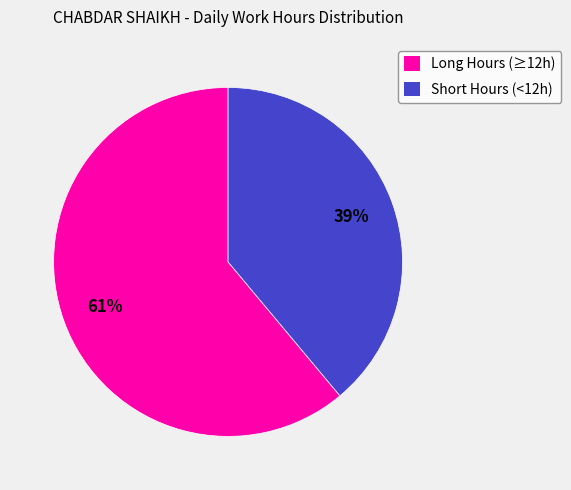

What percentage is the Short Hours (<12h) slice, to the nearest percent?

39%